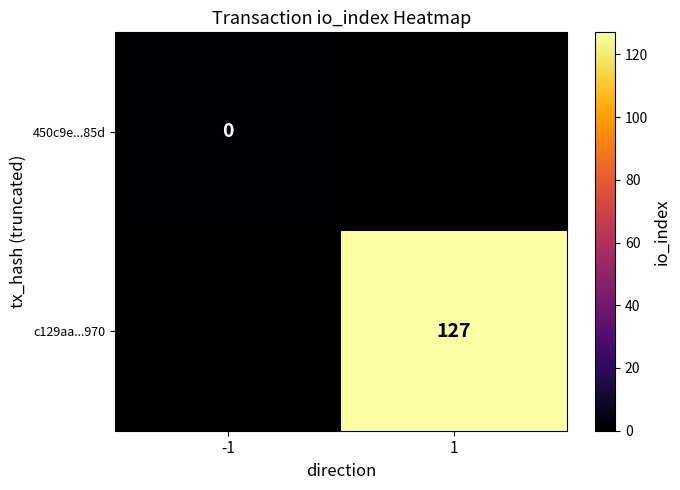

True or false: c129aa...970 has a value of 217 at 1.

False